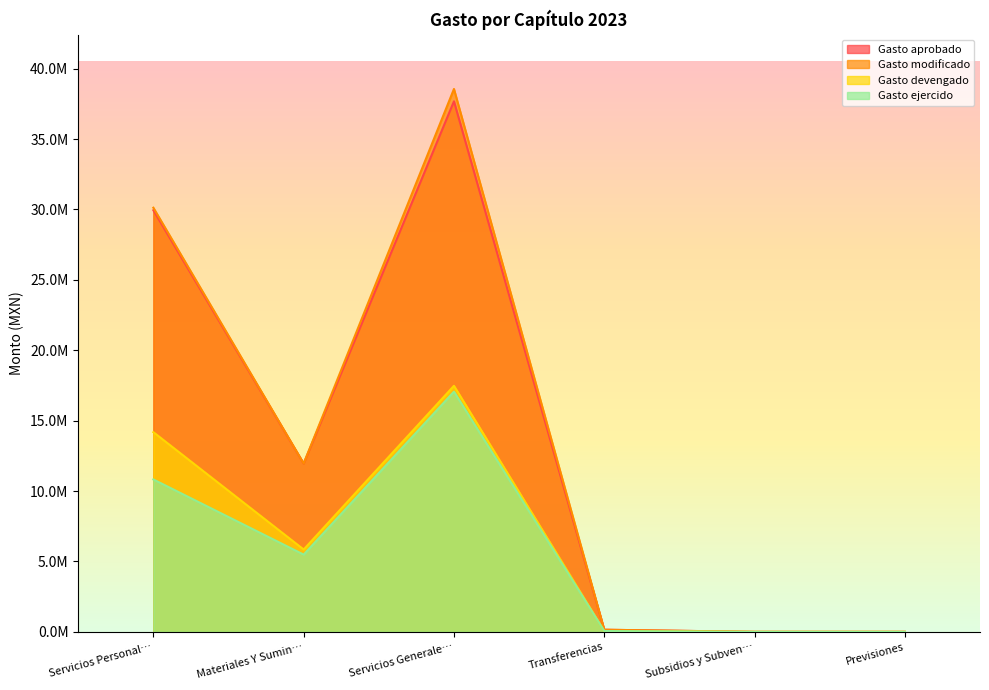

At which label does Gasto ejercido first exceed 5487490?

Servicios Personal…